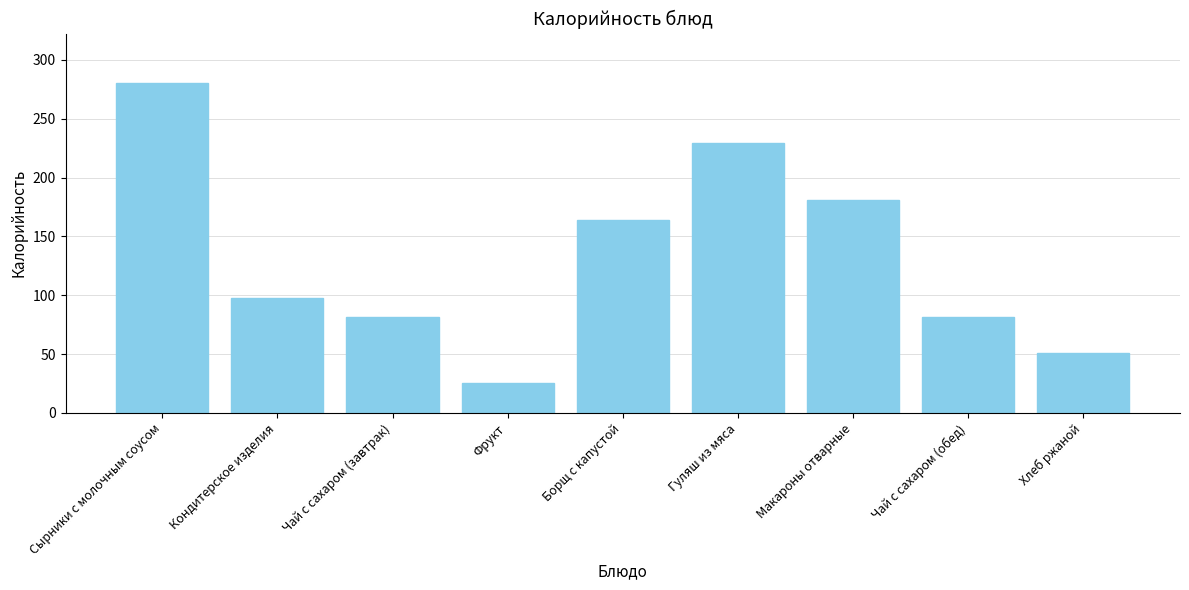

What is the minimum value shown in the chart?

25.0